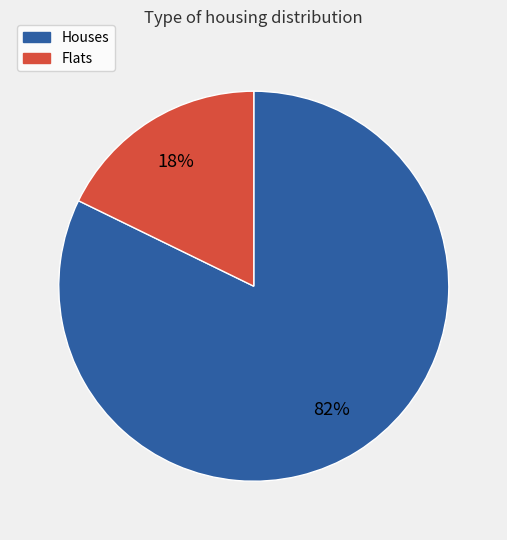

How many segments does this pie chart have?

2